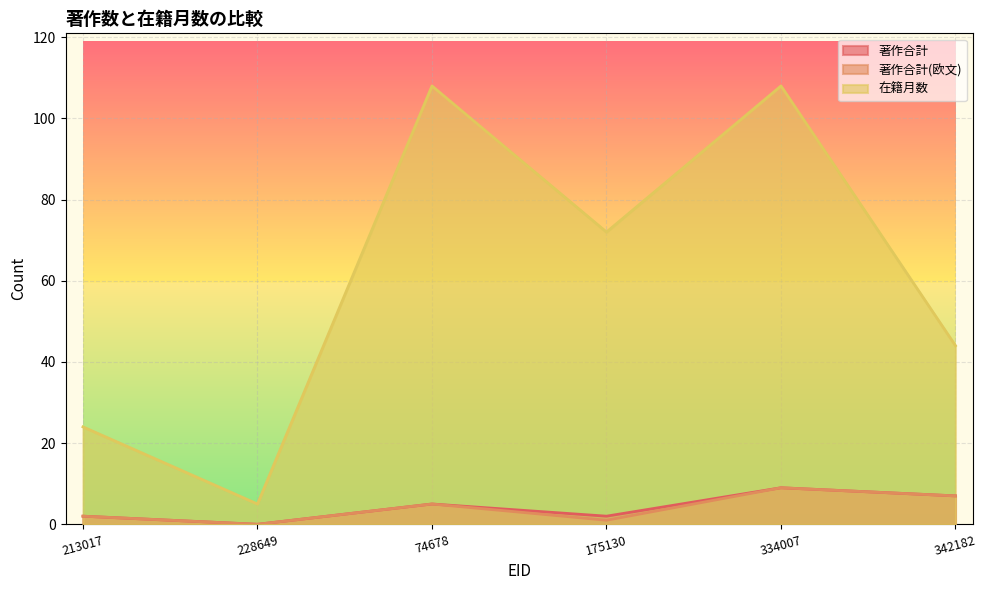

At which category does 著作合計 reach its first local valley?

228649